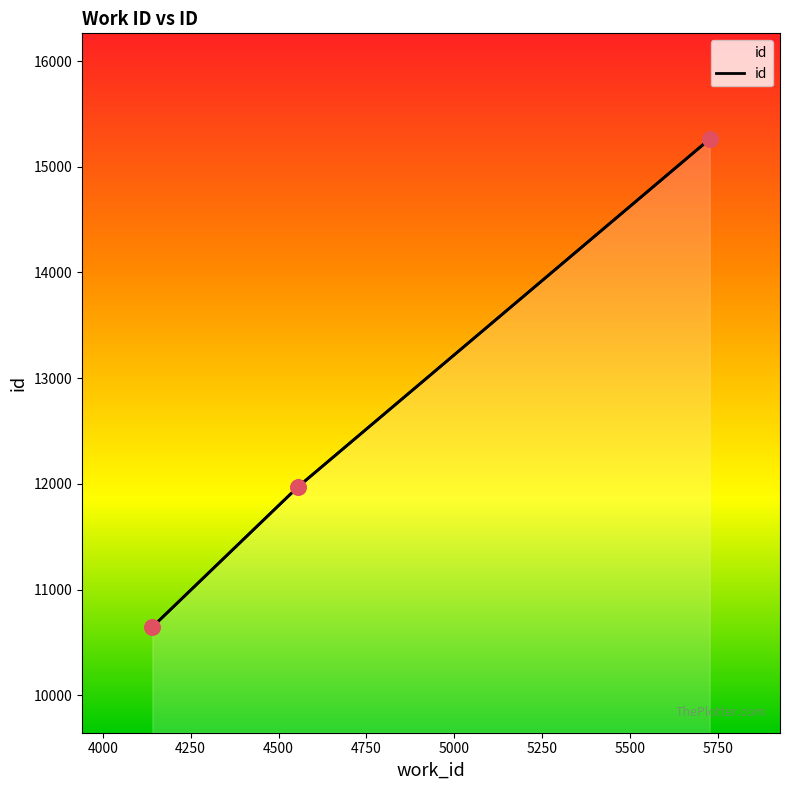

Approximately how many times larger is the value at 4141 compared to 4555?

0.9